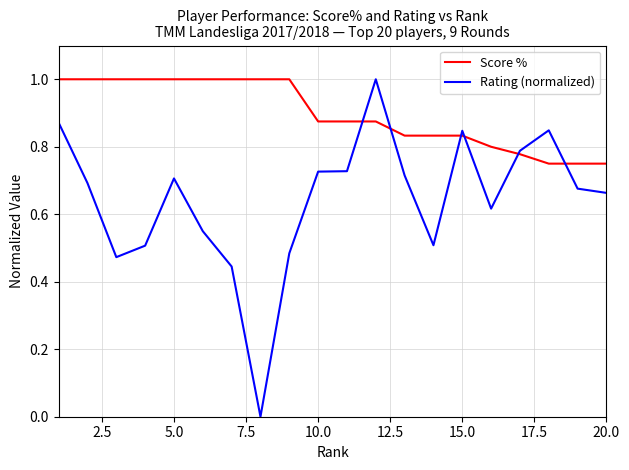

Which series has the largest total across all categories?

Score %